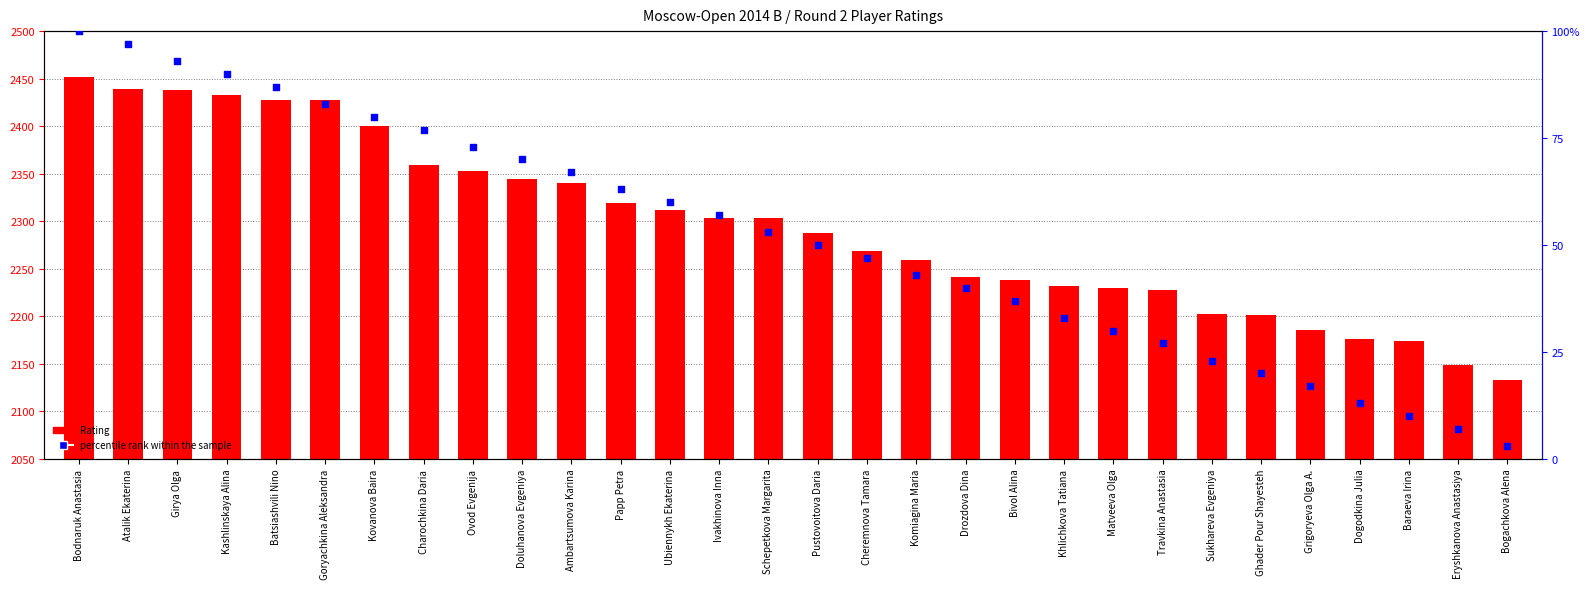

Is the value of percentile rank within the sample at Bodnaruk Anastasia greater than the value of Rating at Ubiennykh Ekaterina?

No